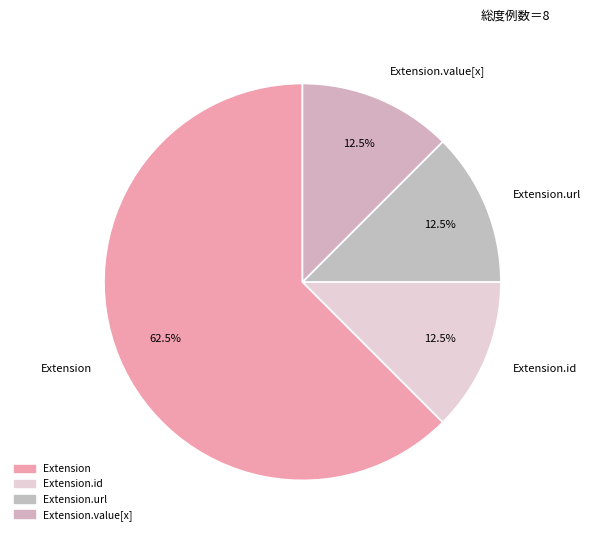

What portion of the pie excludes Extension?

37.5%